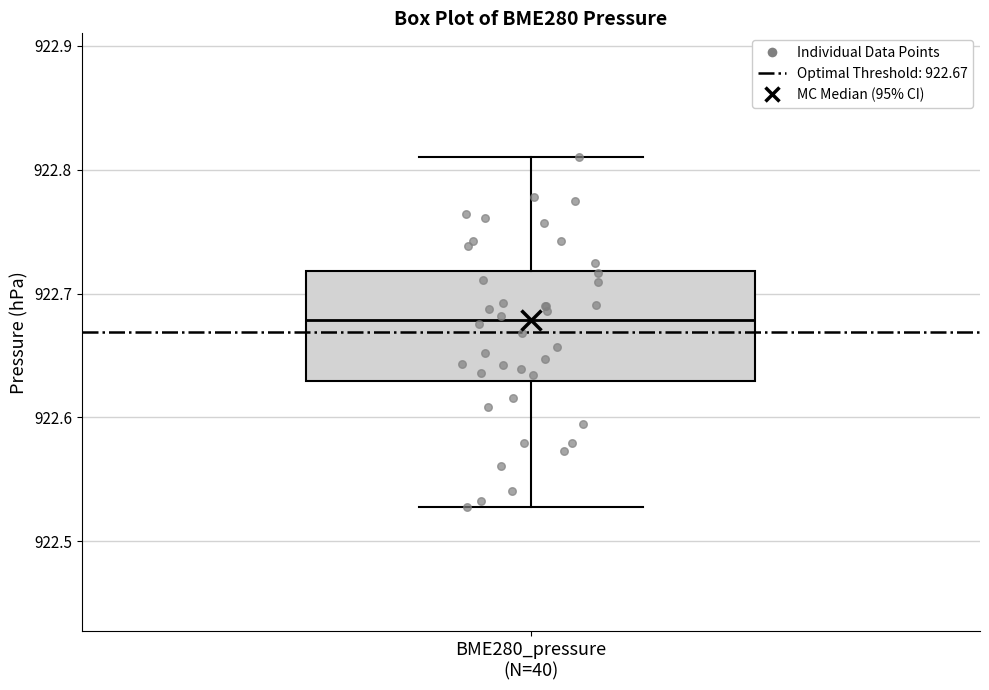

Where does the lower whisker of the box for BME280_pressure (N=40) end on the y-axis? The values are not printed on the chart, so give them approximately, as read against the axis.

922.53